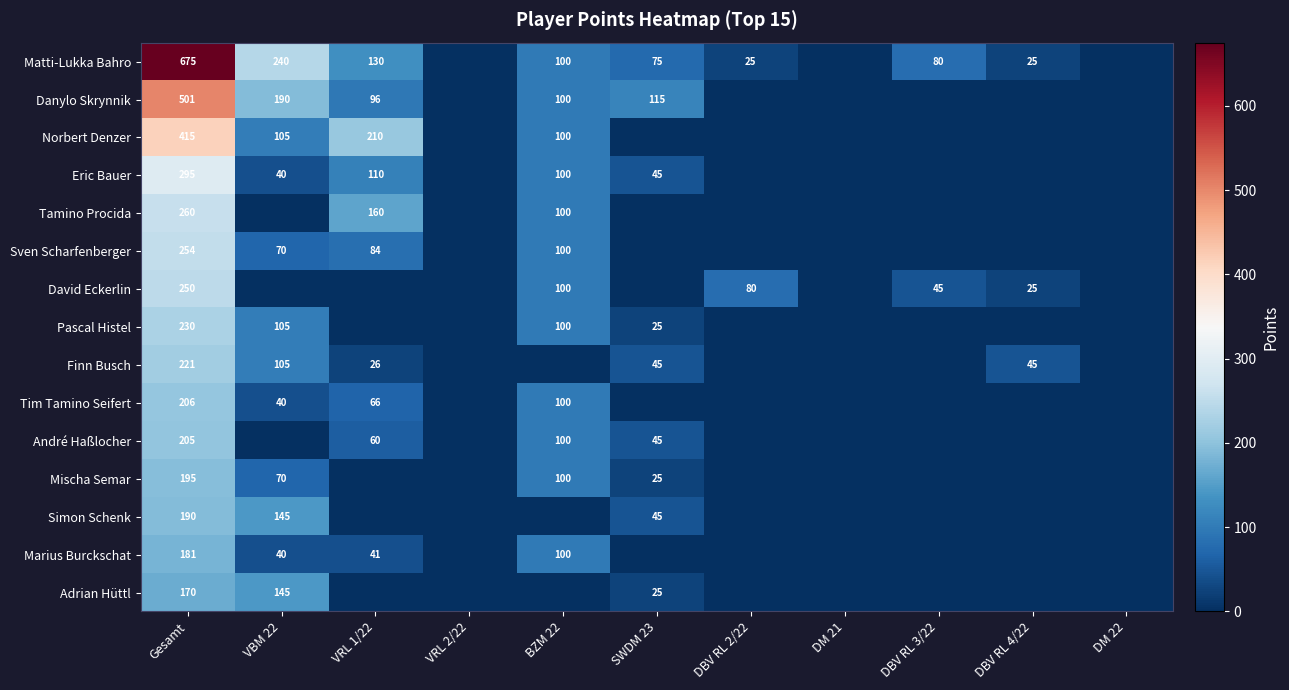

True or false: Mischa Semar has a value of 25 at SWDM 23.

True